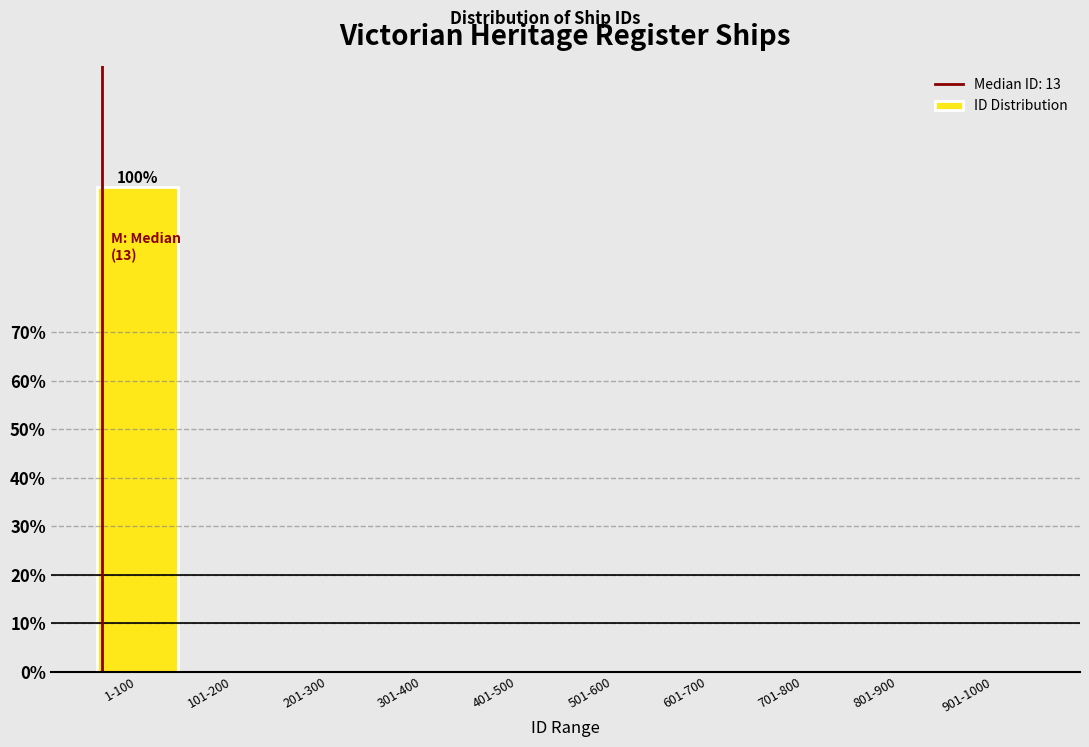

Reading left to right, list all the values displayed in this chart.

1-100=100	101-200=0	201-300=0	301-400=0	401-500=0	501-600=0	601-700=0	701-800=0	801-900=0	901-1000=0